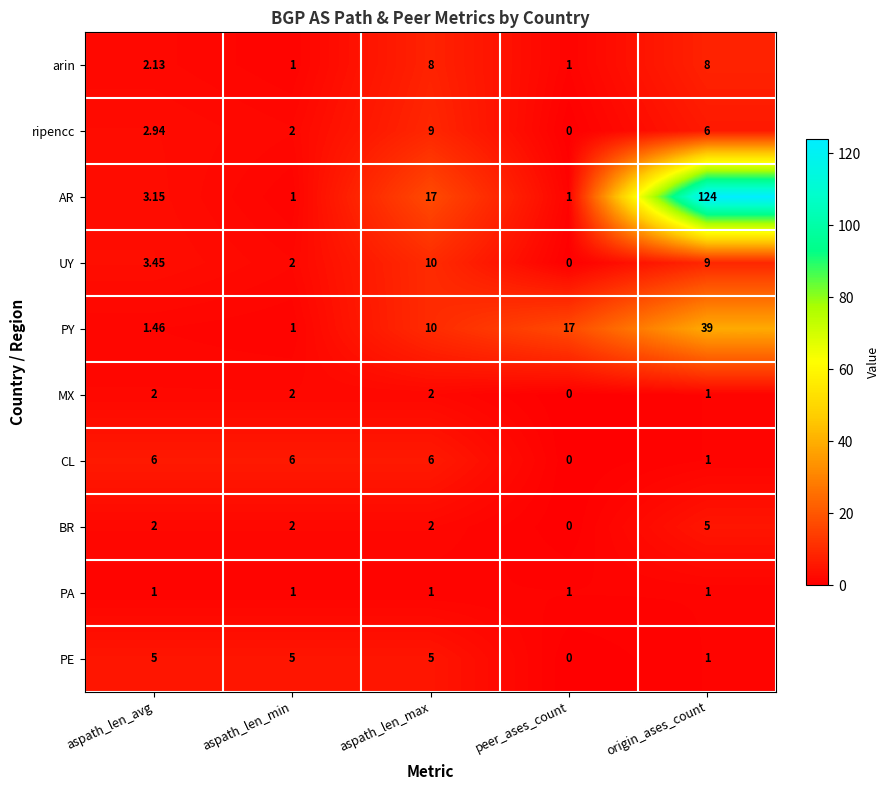

Which category has the lowest value in the BR series?

peer_ases_count